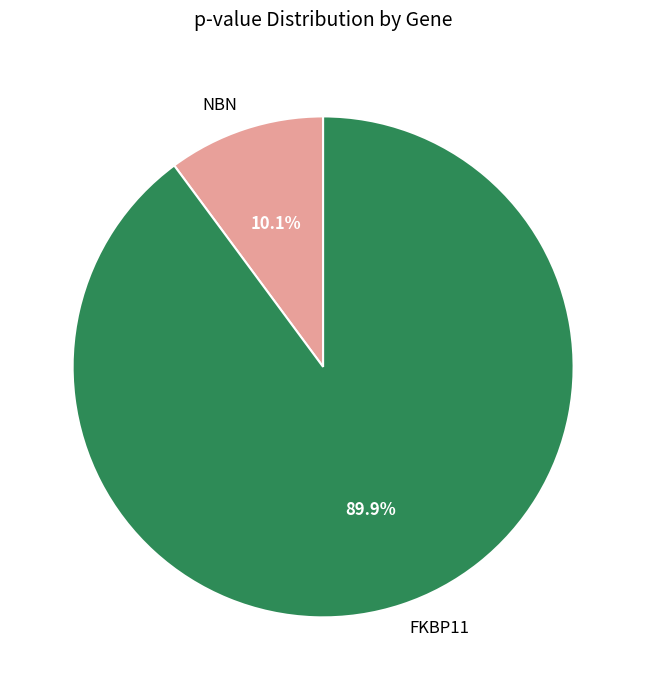

Which slice is the largest?

FKBP11